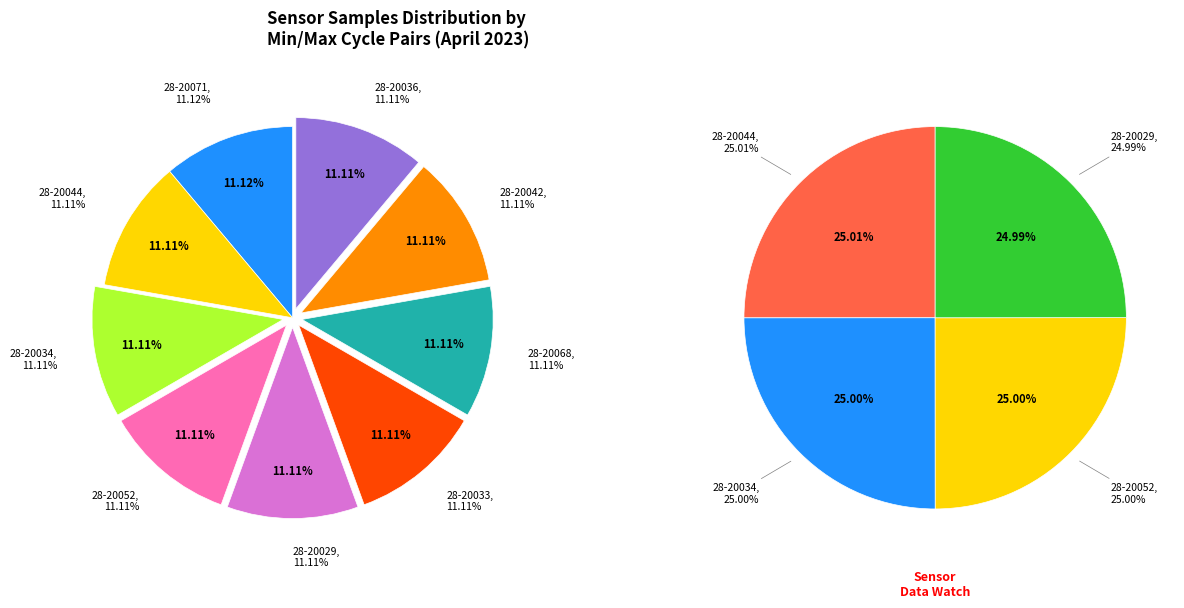

To the nearest percent, what is the combined percentage of 28-20044 and 28-20029?

22%